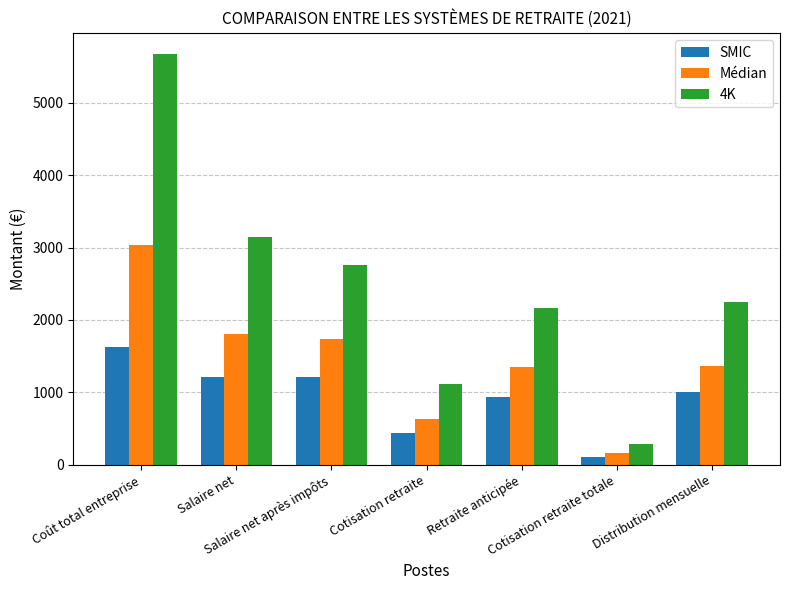

How many groups of bars are there?

7